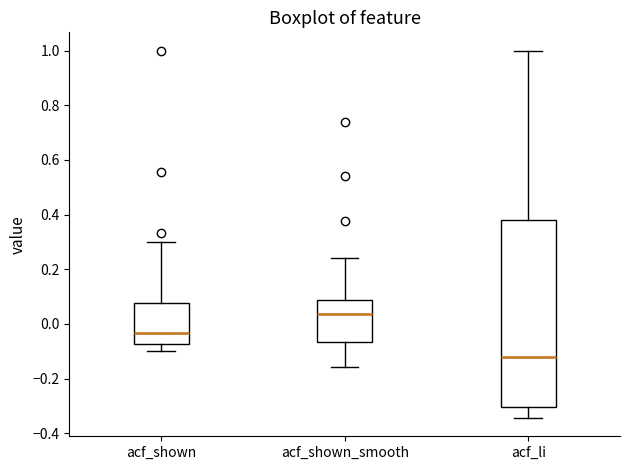

Reading left to right, transcribe this box plot: for each box, give where its median line is, the range the box spans, and where its two whiskers end, as read against the y-axis. The values are not printed on the chart, so give them approximately, as read against the axis.

acf_shown: median -0.04, box -0.08 to 0.08, whiskers -0.10 to 0.30
acf_shown_smooth: median 0.04, box -0.06 to 0.08, whiskers -0.16 to 0.24
acf_li: median -0.12, box -0.30 to 0.38, whiskers -0.34 to 1.00